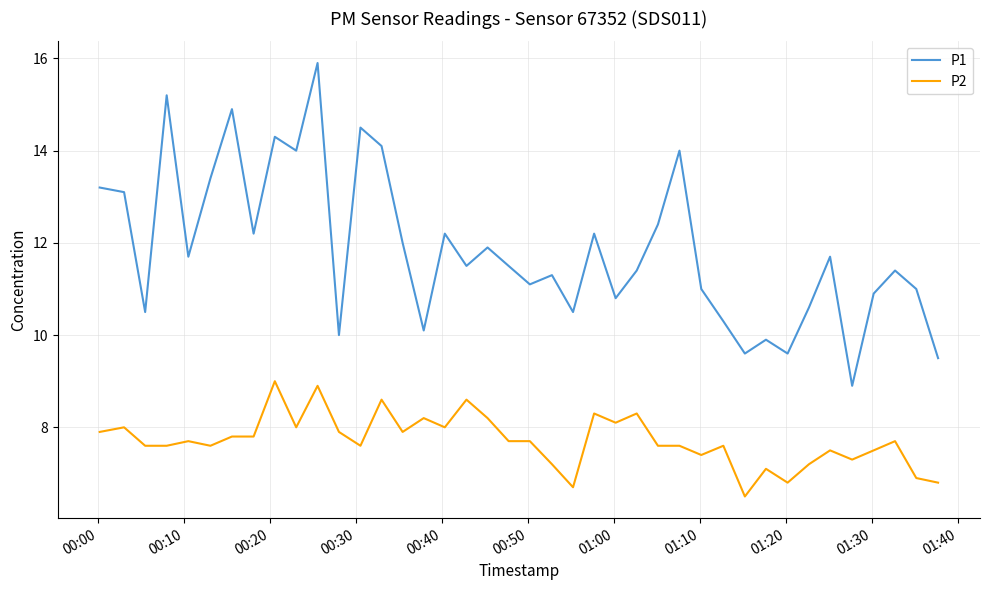

Which series has the largest total across all categories?

P1